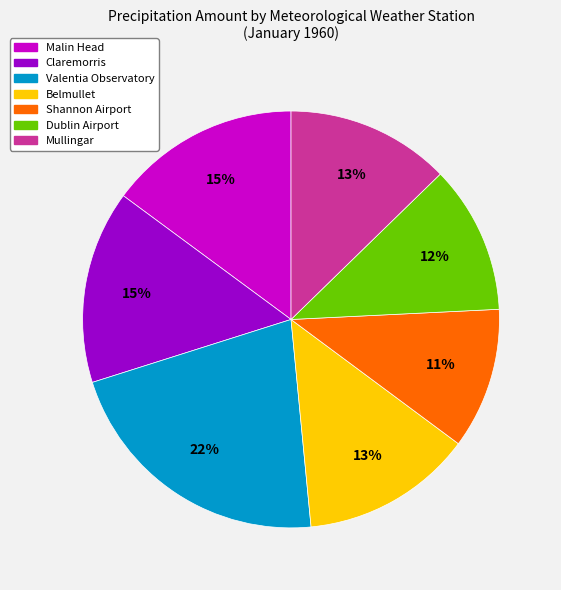

Is it true that Malin Head is 15% of the pie?

True